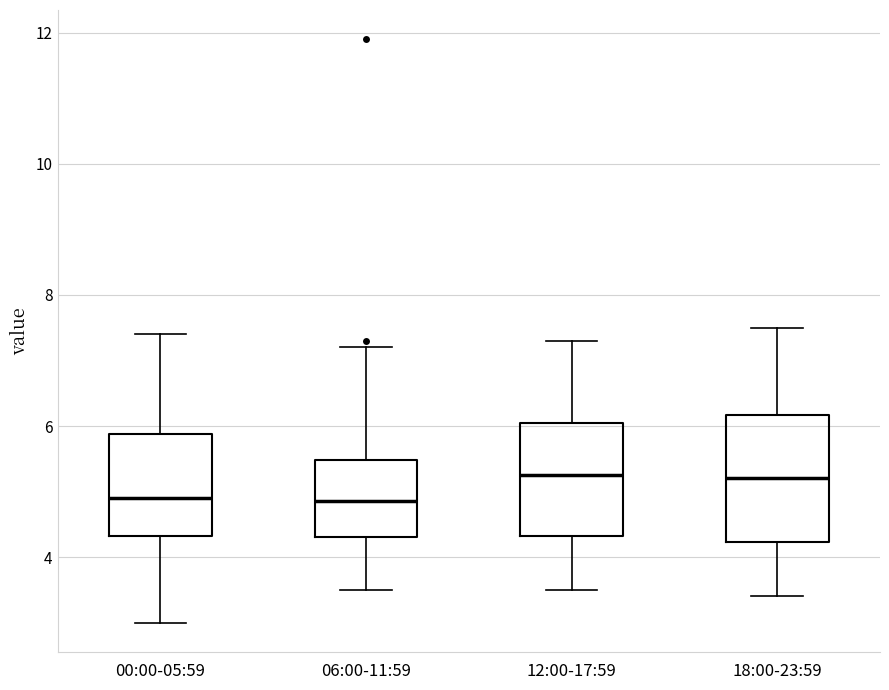

Reading left to right, read every box against the y-axis: the position of its median line, the range the box covers, and the ends of its whiskers. The values are not printed on the chart, so give them approximately, as read against the axis.

00:00-05:59: median 5.0, box 4.4 to 5.8, whiskers 3.0 to 7.4
06:00-11:59: median 4.8, box 4.4 to 5.4, whiskers 3.6 to 7.2
12:00-17:59: median 5.2, box 4.4 to 6.0, whiskers 3.6 to 7.4
18:00-23:59: median 5.2, box 4.2 to 6.2, whiskers 3.4 to 7.6